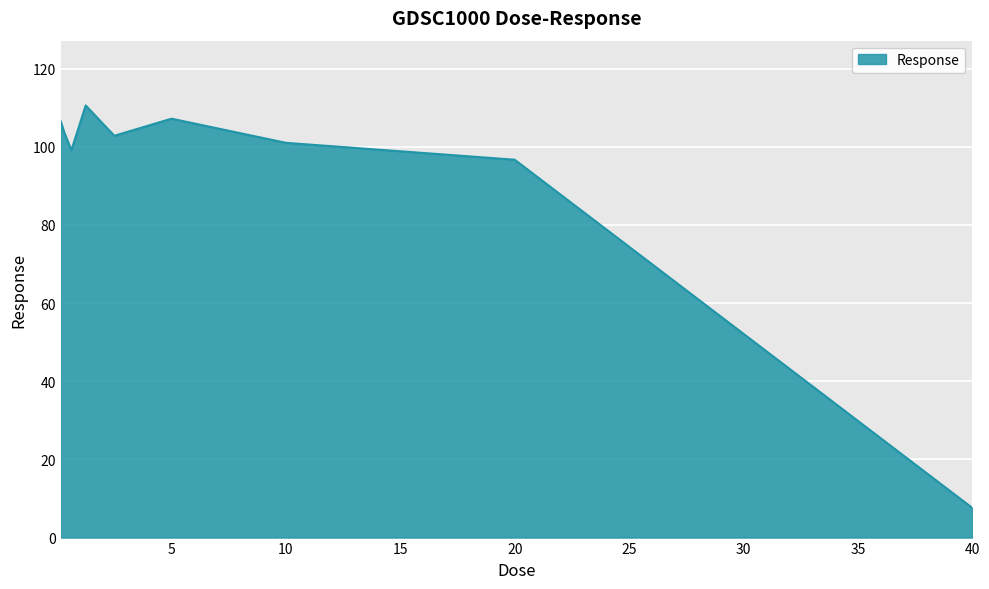

What is the smallest value displayed?

7.6